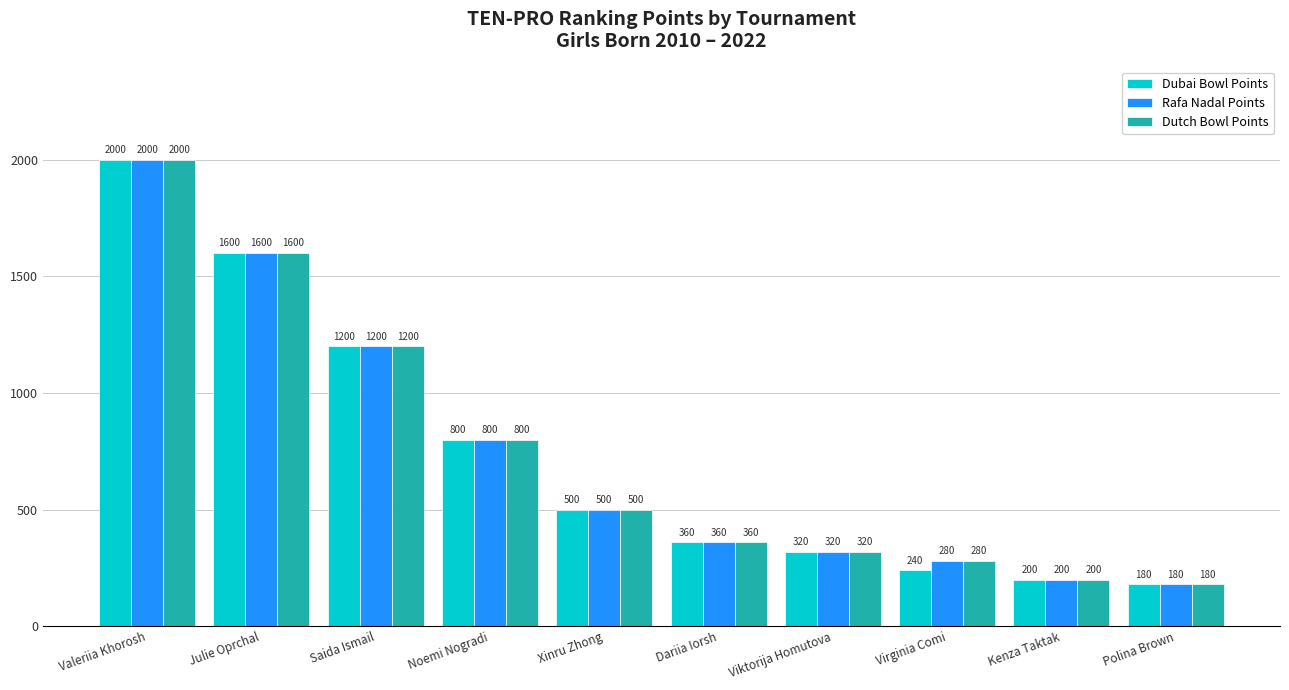

What is the difference between the Rafa Nadal Points values at Valeriia Khorosh and Julie Oprchal?

400